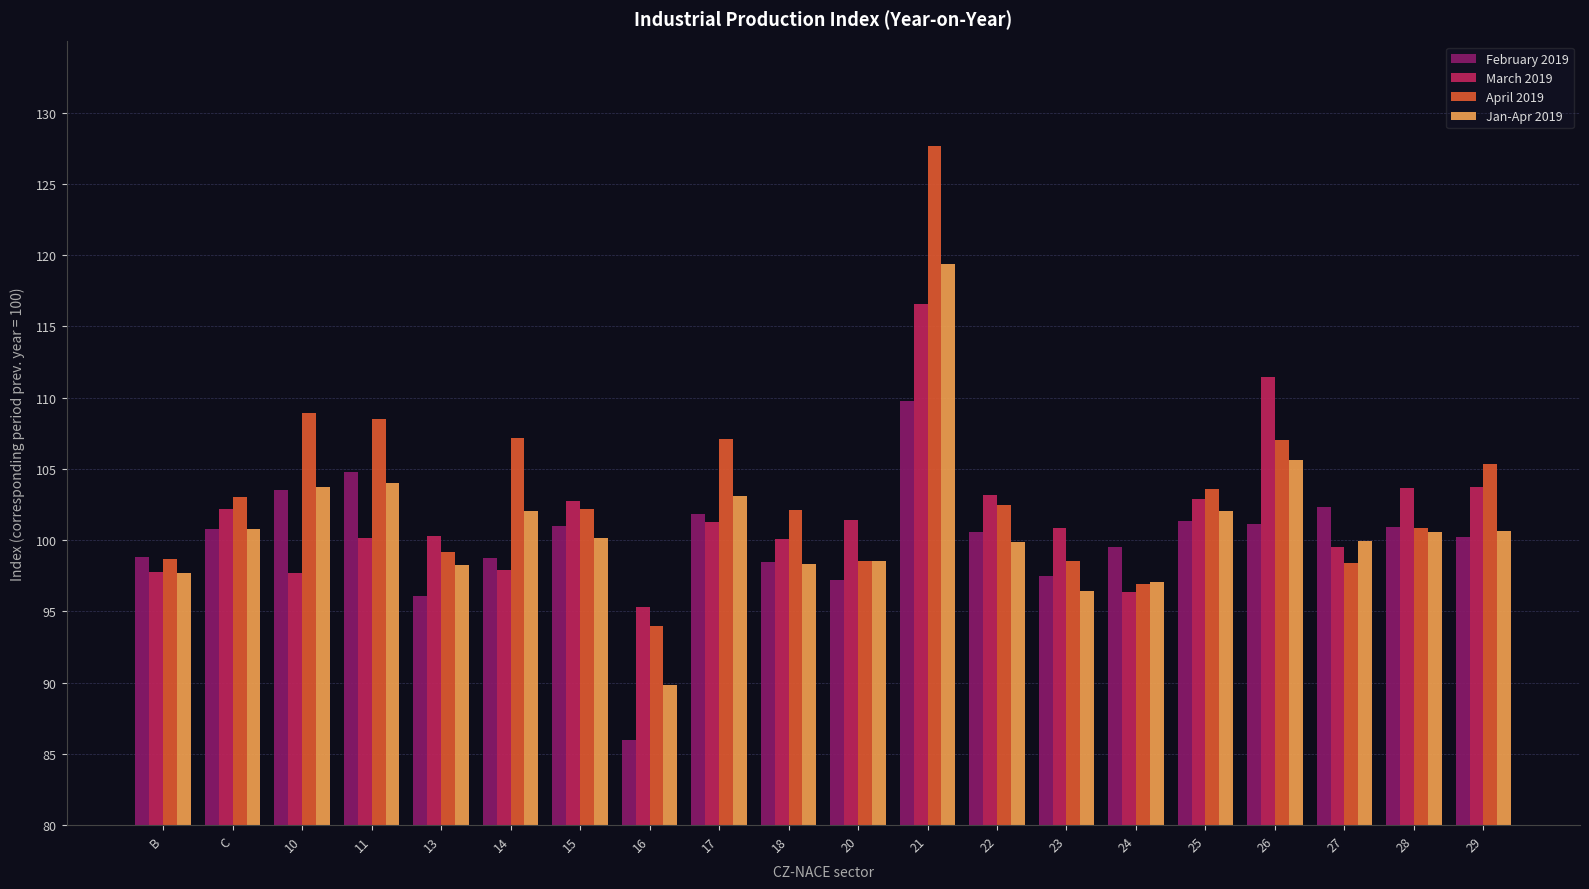

Does the chart contain any negative values?

No